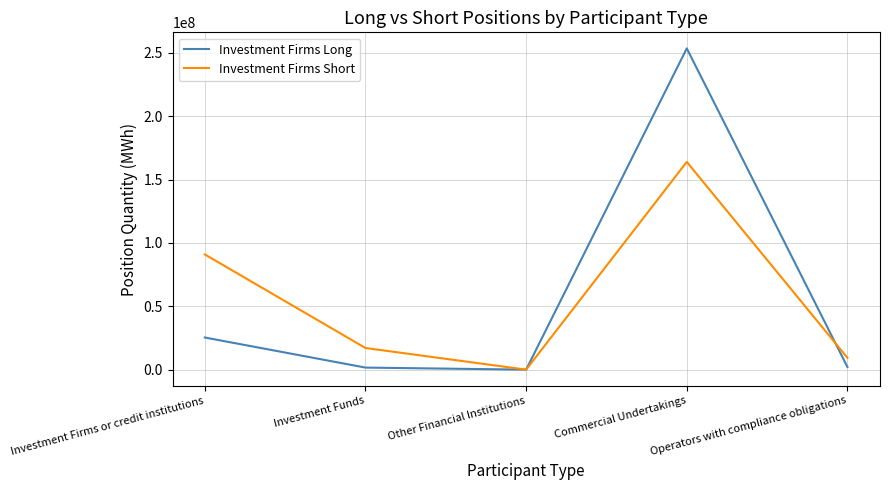

Is this an area chart (filled region under the line)?

No